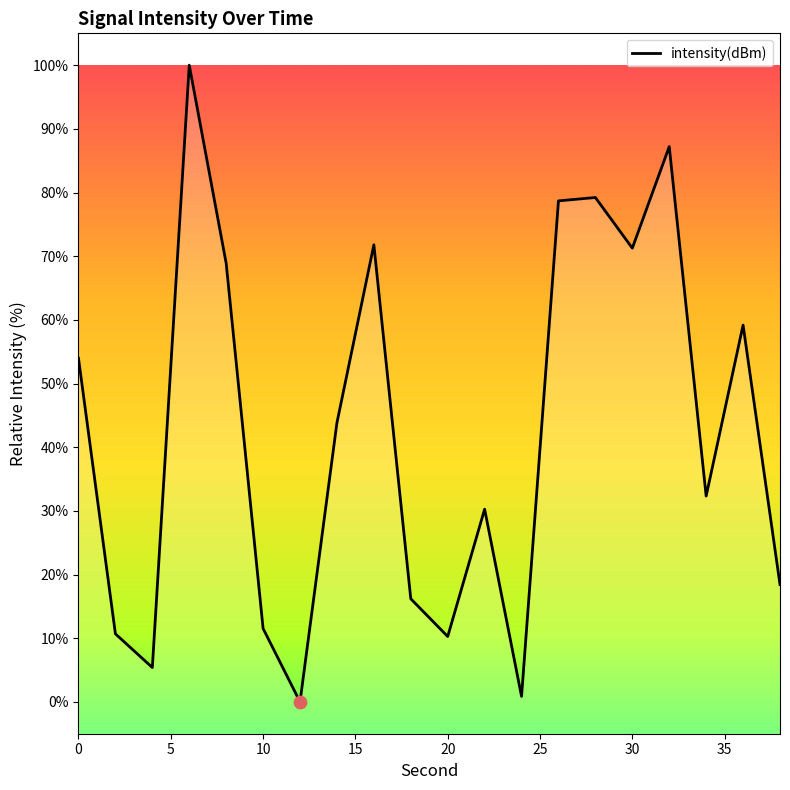

Approximately how many times larger is the value at 10 compared to 16?

0.2